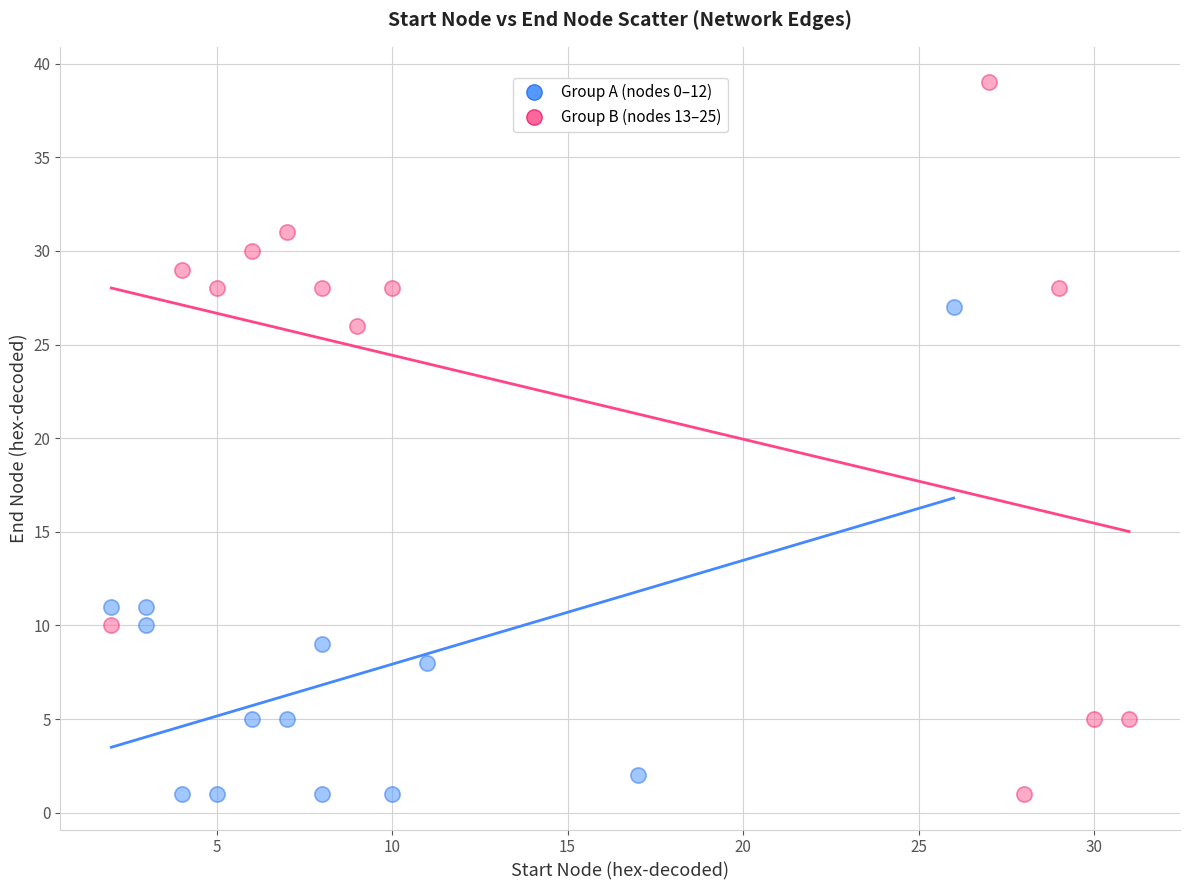

Which series has the largest Y range (max minus min)?

Group B (nodes 13–25)